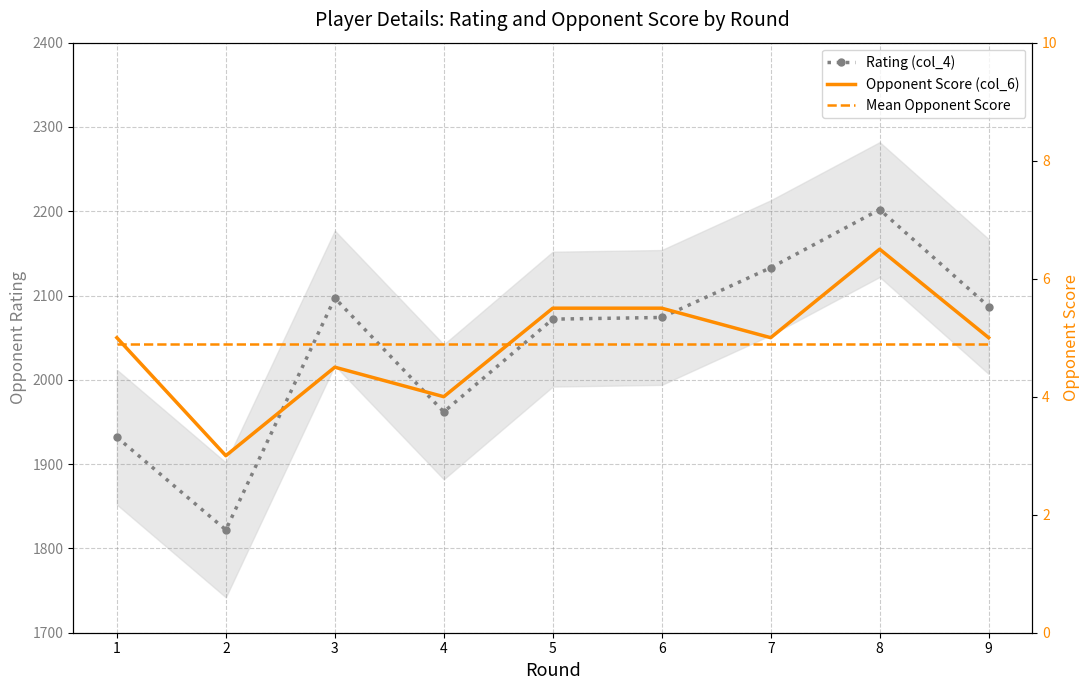

How many lines are shown in the chart?

3